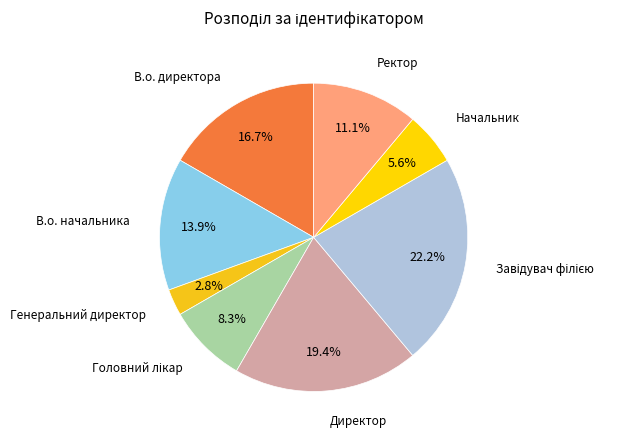

How many slices are in this pie chart?

8